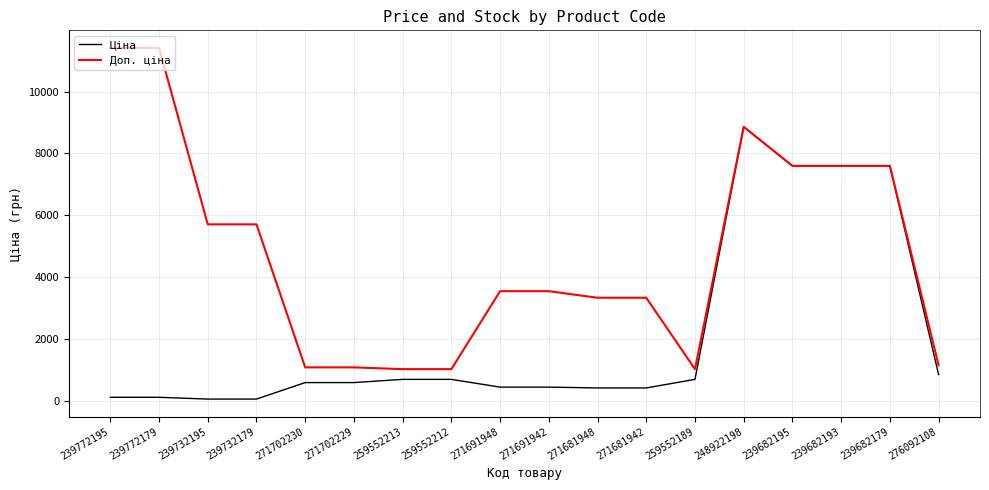

Which series has the largest total across all categories?

Доп. ціна